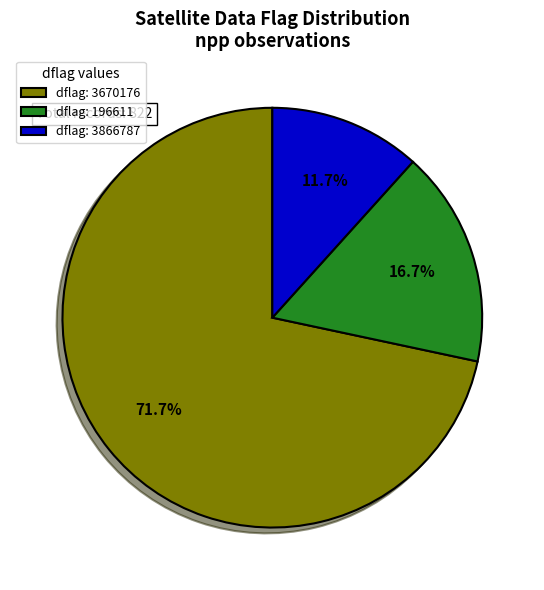

Rank the categories by value from lowest to highest.

dflag: 3866787, dflag: 196611, dflag: 3670176